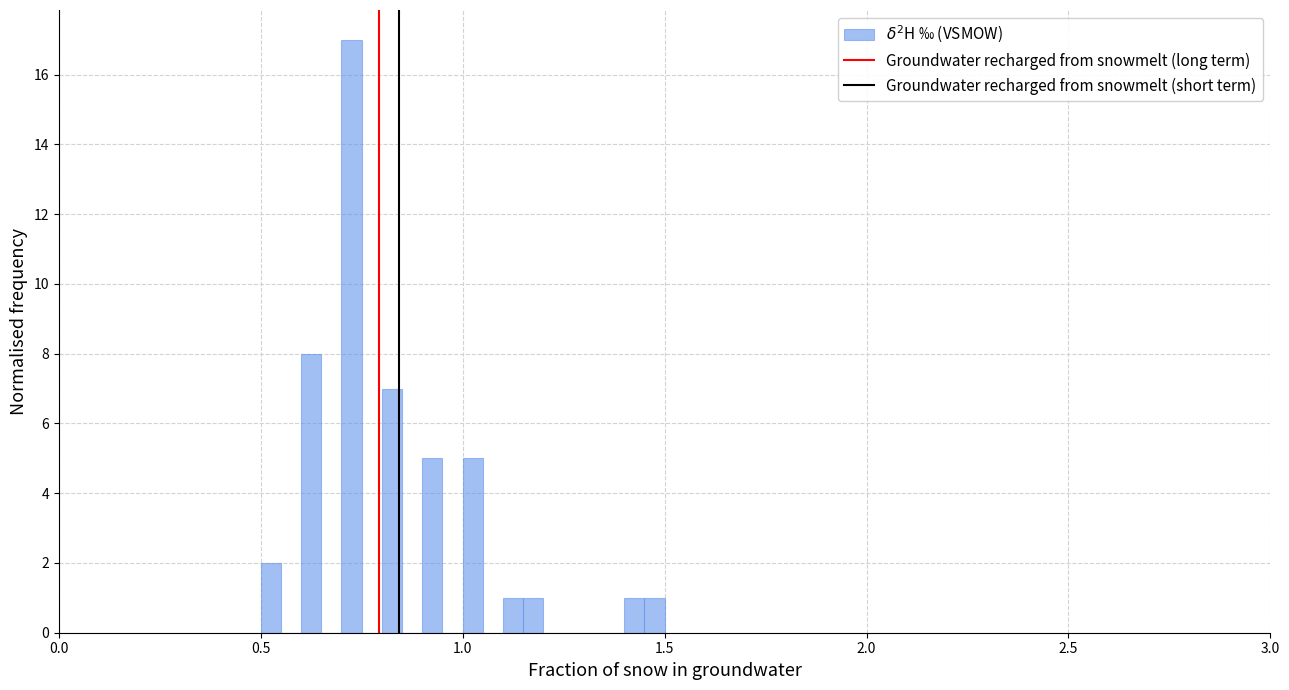

Read against the x-axis, roughly where is the centre of the tallest bar?

0.75